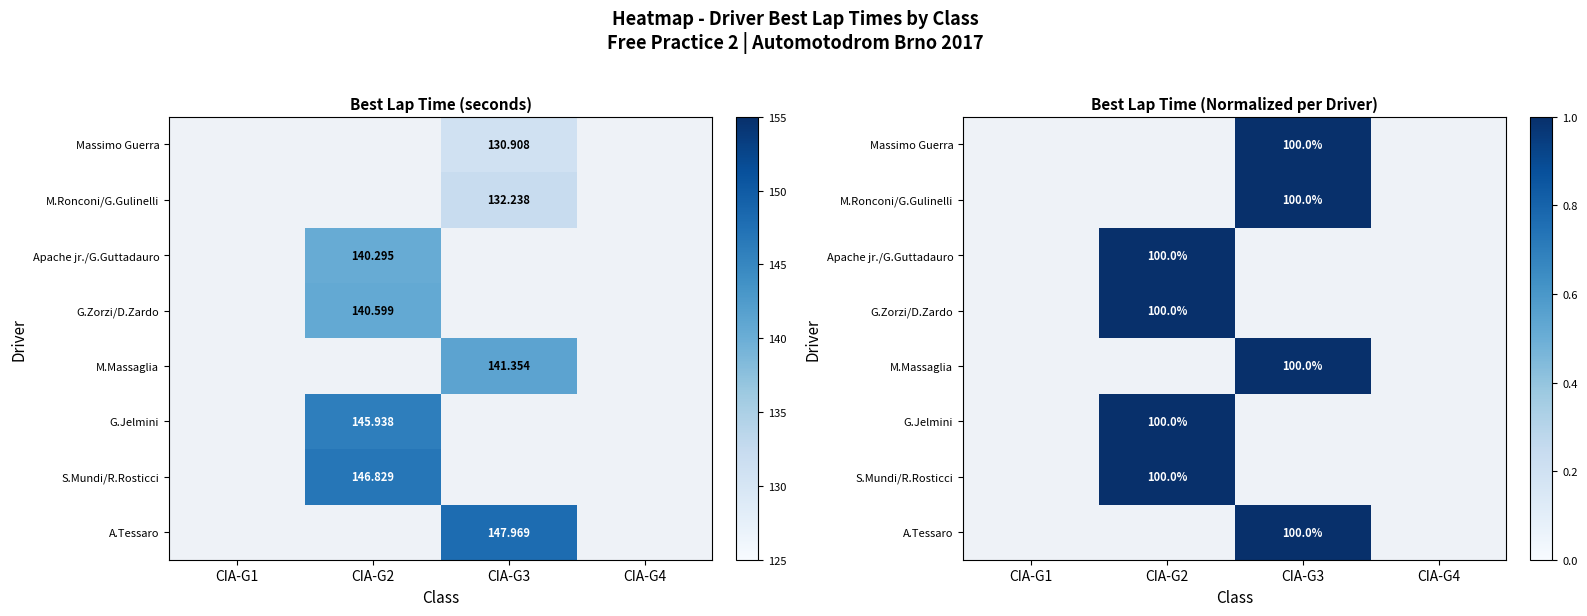

What is the maximum value shown in the chart?

1